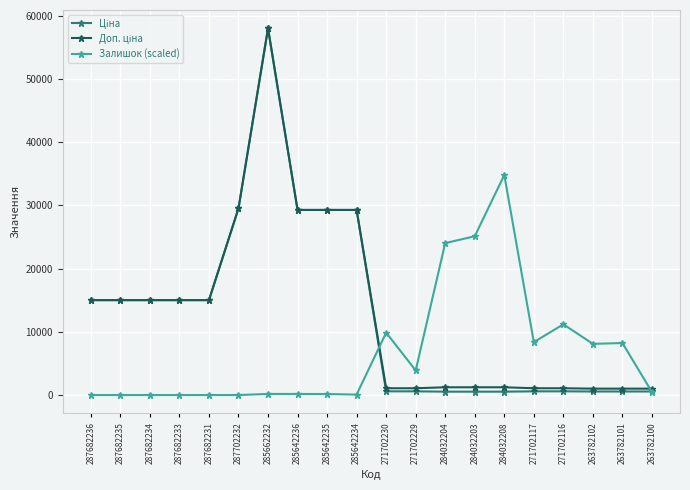

At which category is the sum across all series the highest?

285662232